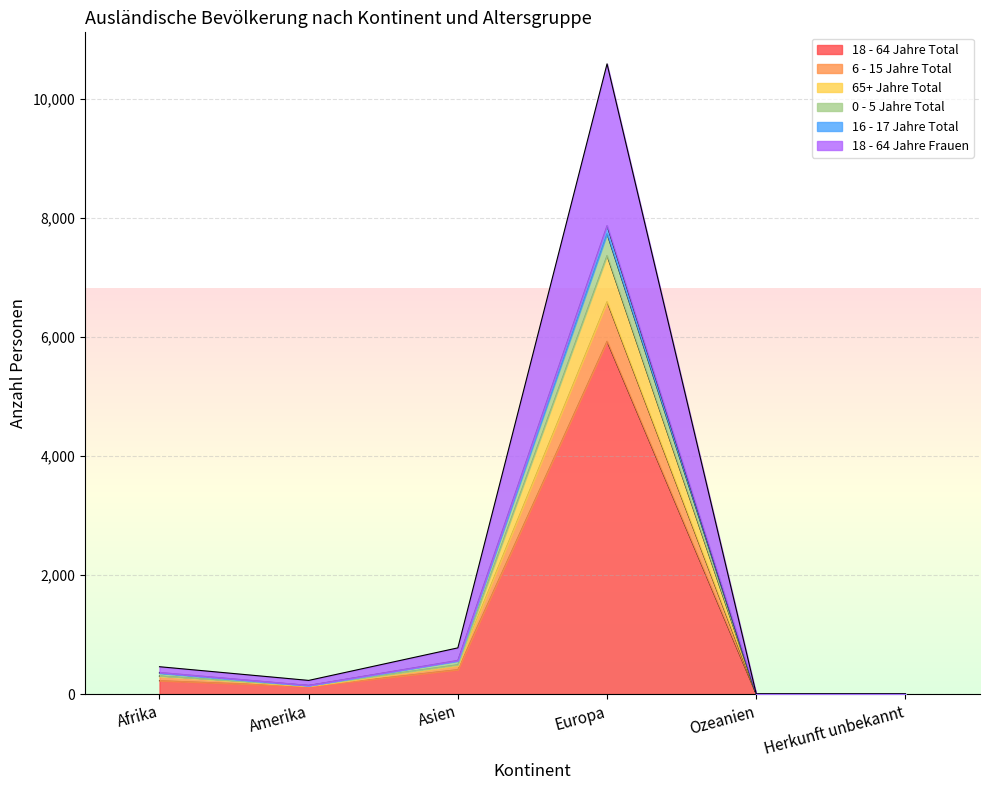

What is the spread (max minus min) of values at Asien?

366